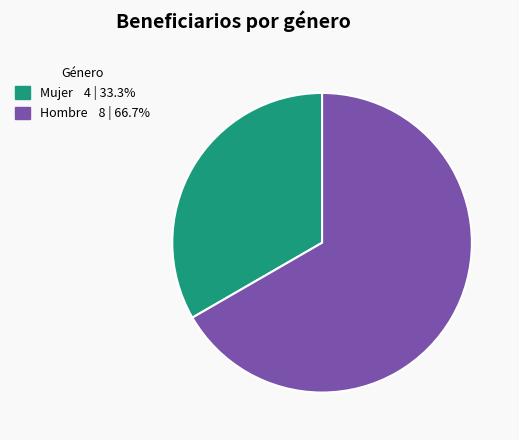

Rank the categories by value from highest to lowest.

Hombre, Mujer